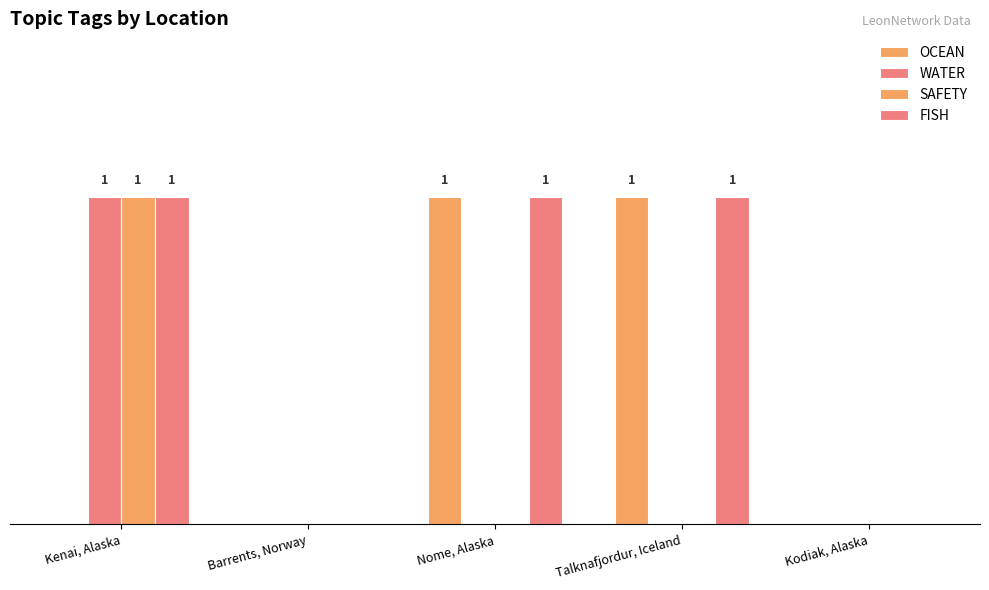

At how many categories does at least one series exceed 0?

3